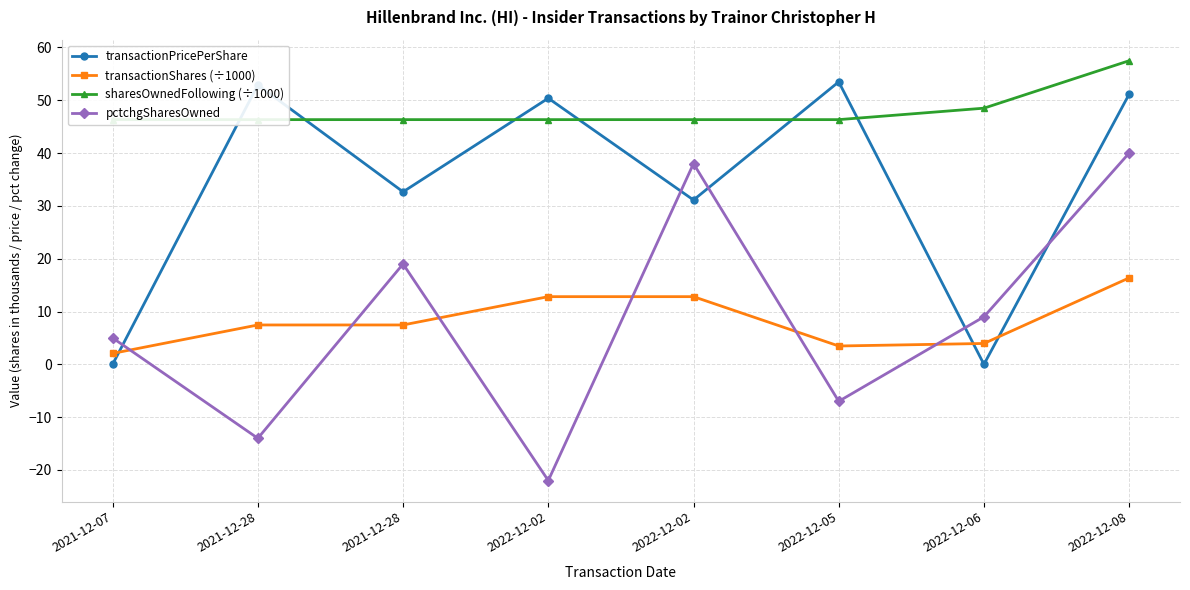

What is the sum of all transactionPricePerShare values?

271.7